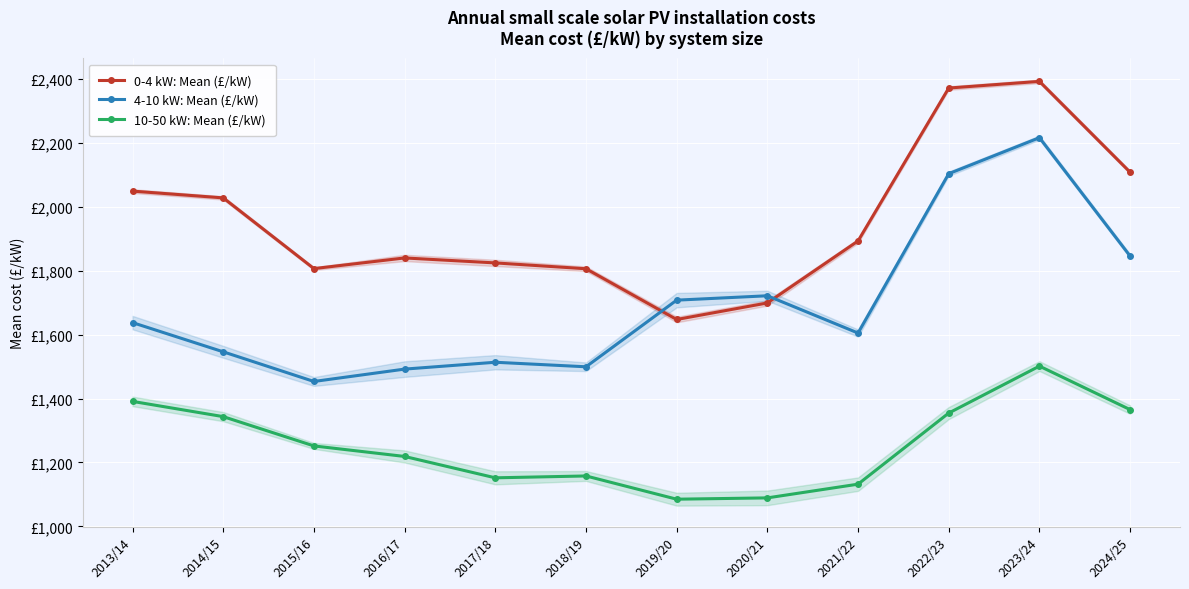

How many interior local peaks does the 10-50 kW: Mean (£/kW) series have?

2